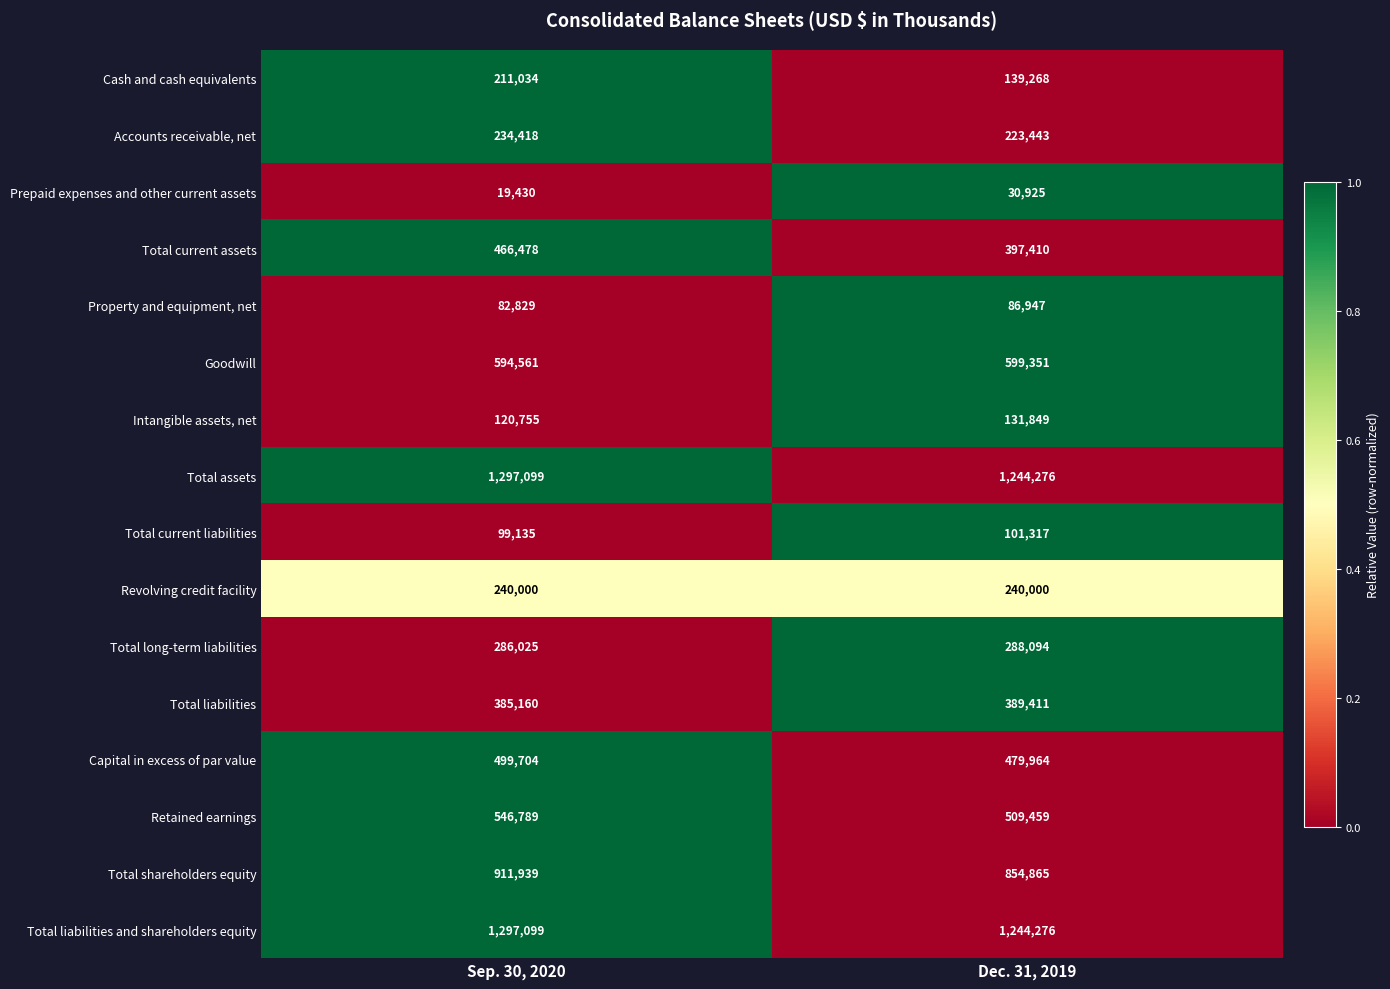

What is the average value of the Total liabilities series?

387286